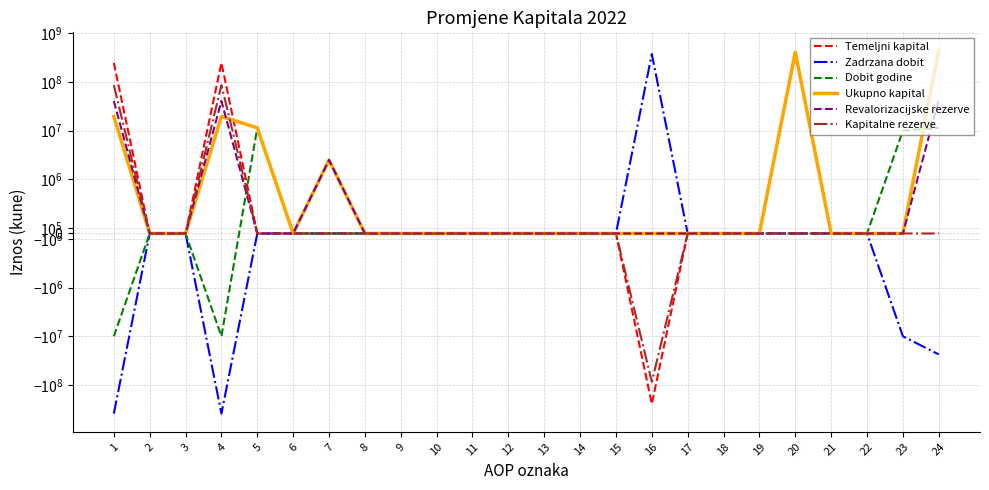

Count the number of data series in this chart.

6